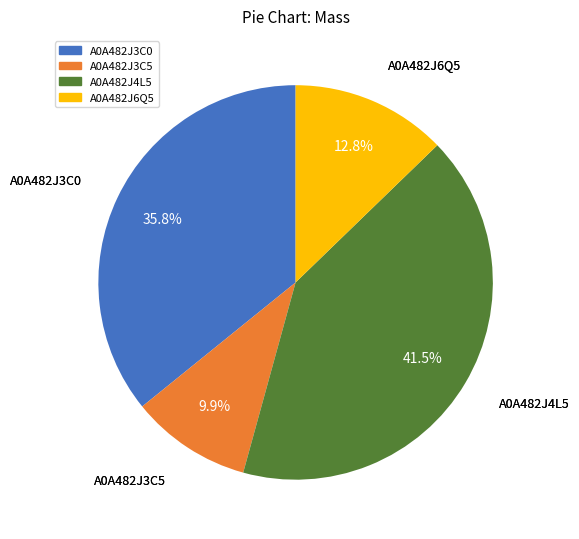

Approximately how many times larger is the value at A0A482J3C5 compared to A0A482J6Q5?

0.8